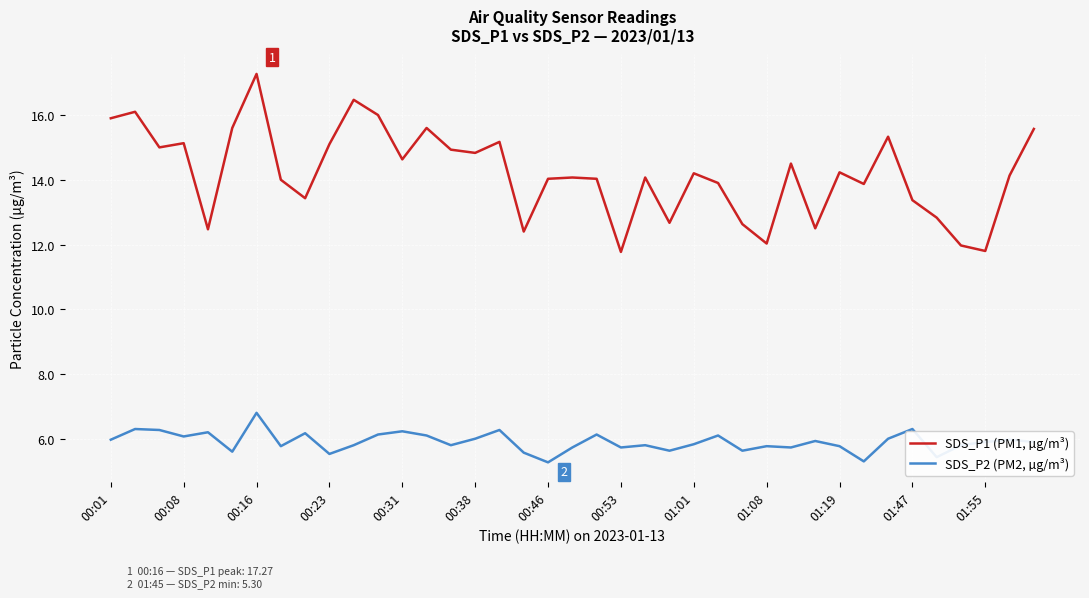

What is the difference between the maximum and second lowest values in the SDS_P1 (PM1, µg/m³) series?

5.5